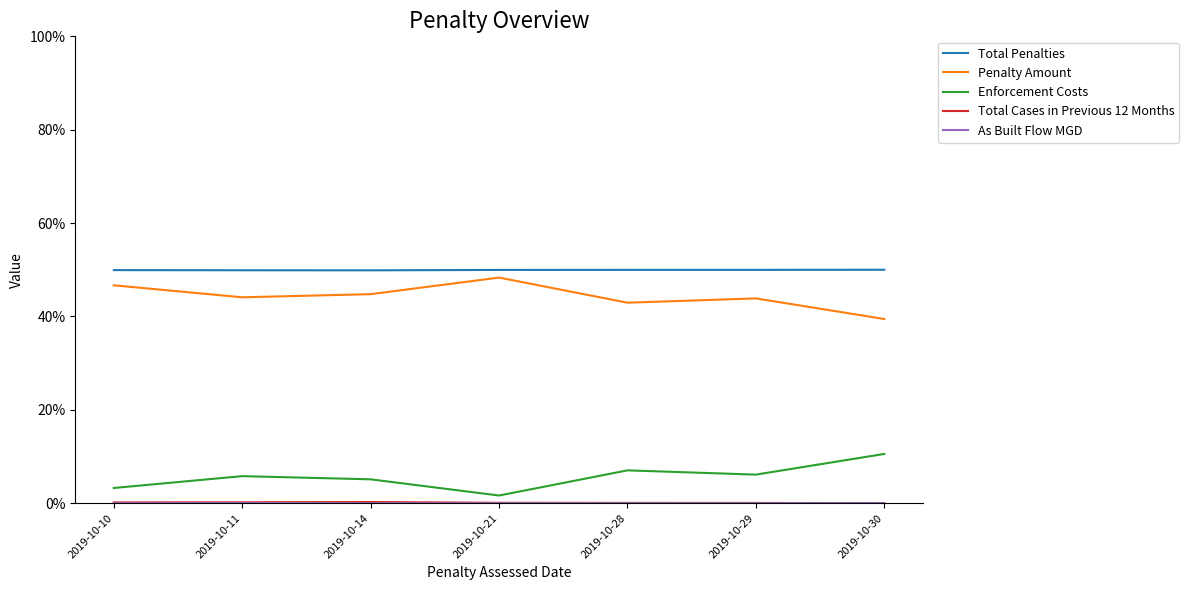

True or false: Total Penalties and Enforcement Costs cross at least once.

False